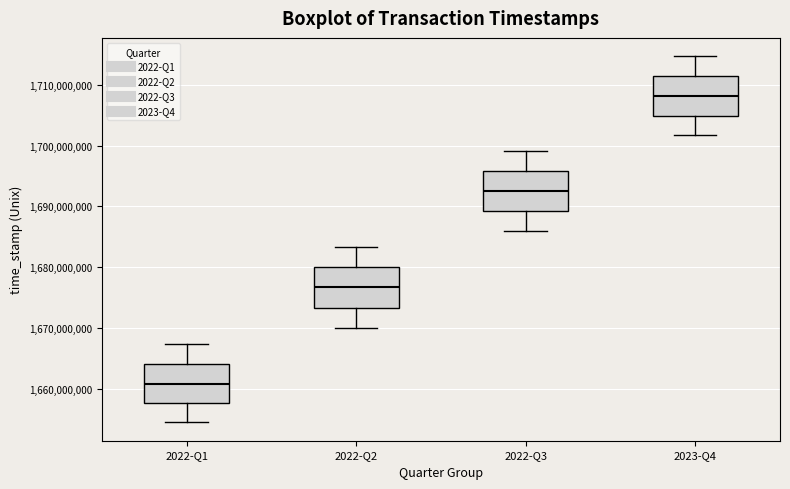

Where is the lower edge of the box for 2023-Q4 on the y-axis? The values are not printed on the chart, so give them approximately, as read against the axis.

1705000000